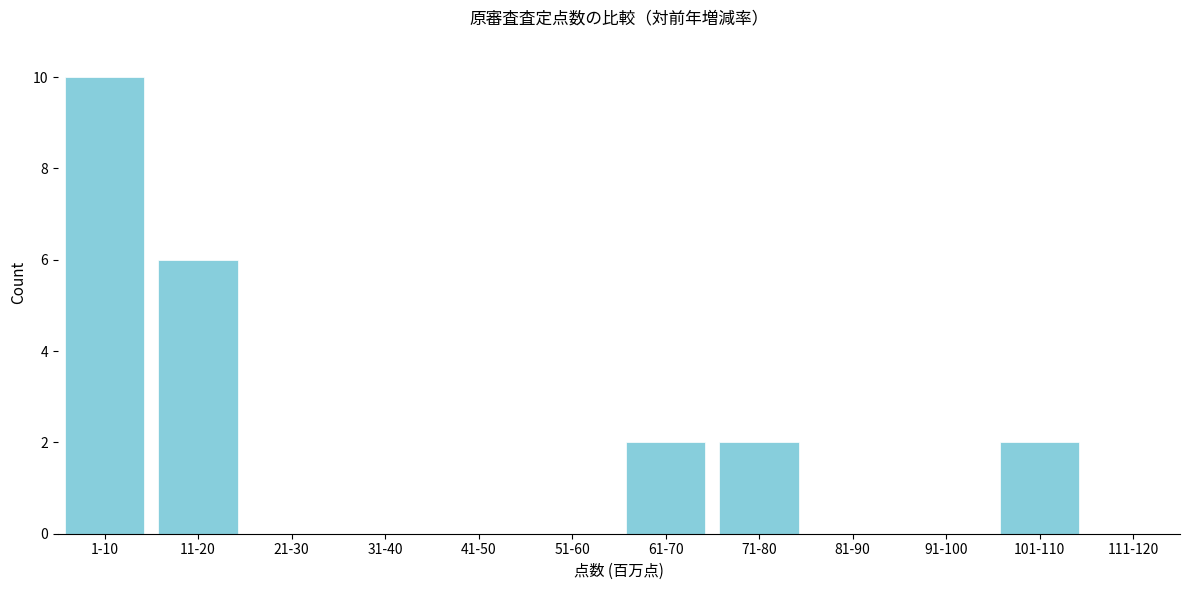

Reading right to left, transcribe all the data shown in this chart.

111-120=0	101-110=2	91-100=0	81-90=0	71-80=2	61-70=2	51-60=0	41-50=0	31-40=0	21-30=0	11-20=6	1-10=10